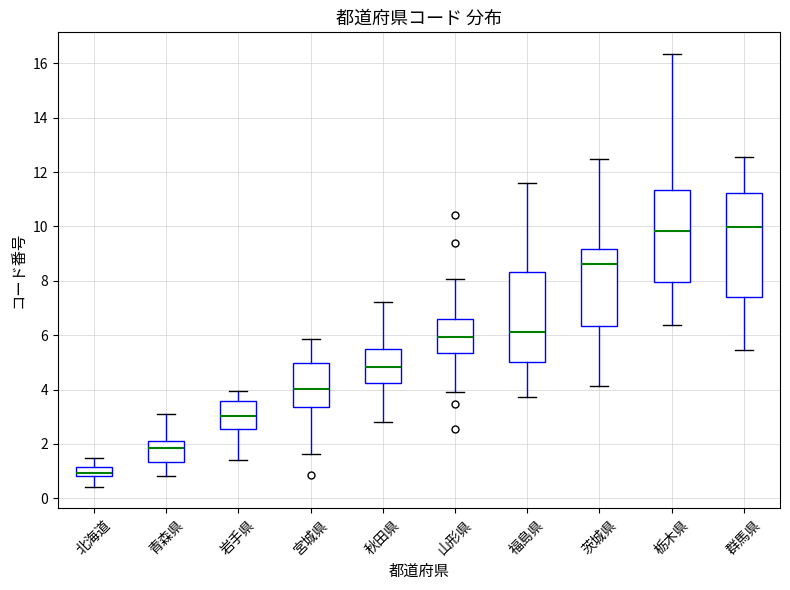

Reading left to right, read every box against the y-axis: the position of its median line, the range the box covers, and the ends of its whiskers. The values are not printed on the chart, so give them approximately, as read against the axis.

北海道: median 1.0, box 0.8 to 1.2, whiskers 0.4 to 1.4
青森県: median 1.8, box 1.4 to 2.2, whiskers 0.8 to 3.2
岩手県: median 3.0, box 2.6 to 3.6, whiskers 1.4 to 4.0
宮城県: median 4.0, box 3.4 to 5.0, whiskers 1.6 to 5.8
秋田県: median 4.8, box 4.2 to 5.6, whiskers 2.8 to 7.2
山形県: median 6.0, box 5.4 to 6.6, whiskers 3.8 to 8.0
福島県: median 6.2, box 5.0 to 8.4, whiskers 3.8 to 11.6
茨城県: median 8.6, box 6.4 to 9.2, whiskers 4.2 to 12.4
栃木県: median 9.8, box 8.0 to 11.4, whiskers 6.4 to 16.4
群馬県: median 10.0, box 7.4 to 11.2, whiskers 5.4 to 12.6